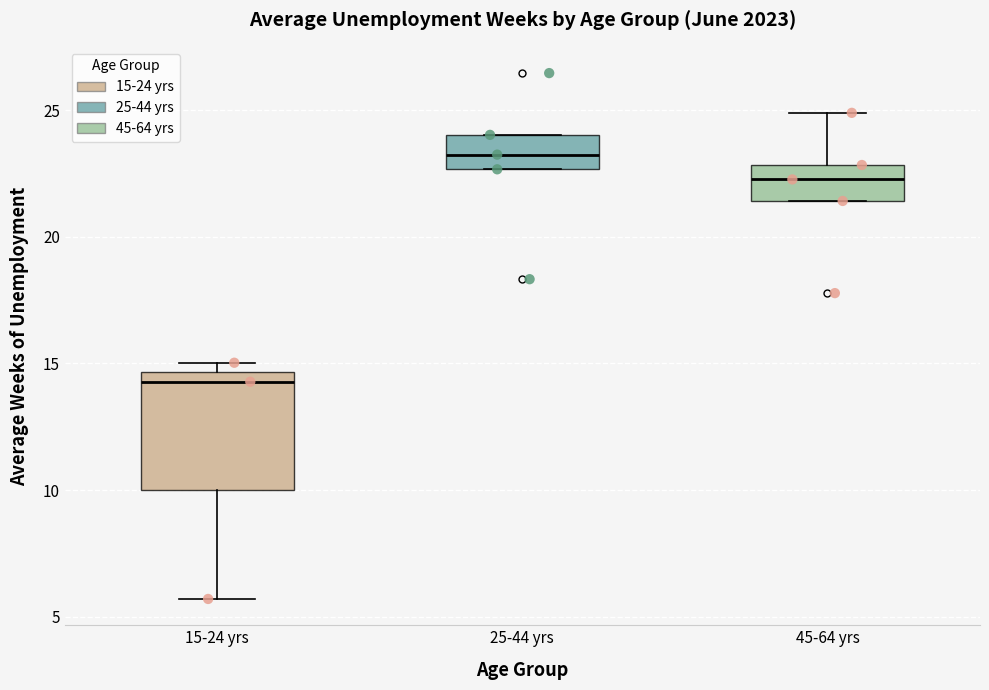

Which box is the tallest, from its lower edge to its upper edge?

15-24 yrs